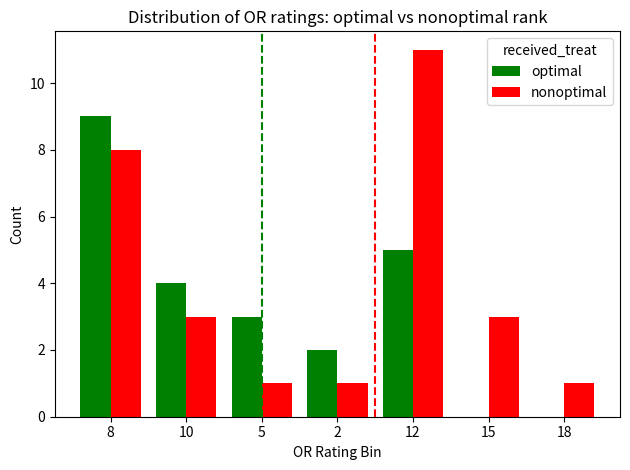

What is the total value across all series at 10?

7